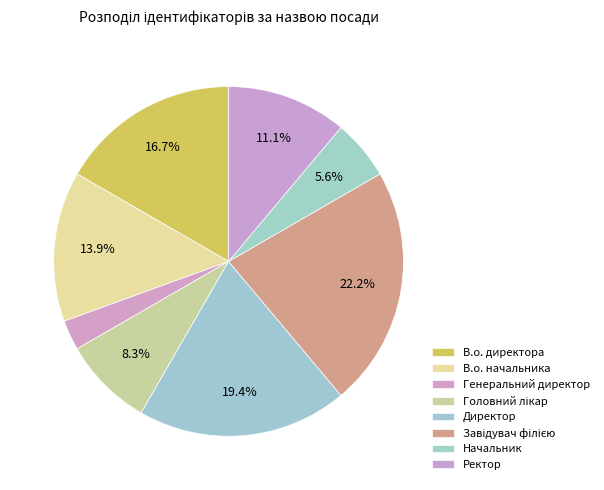

To the nearest percent, what percentage of the pie is Ректор?

11%